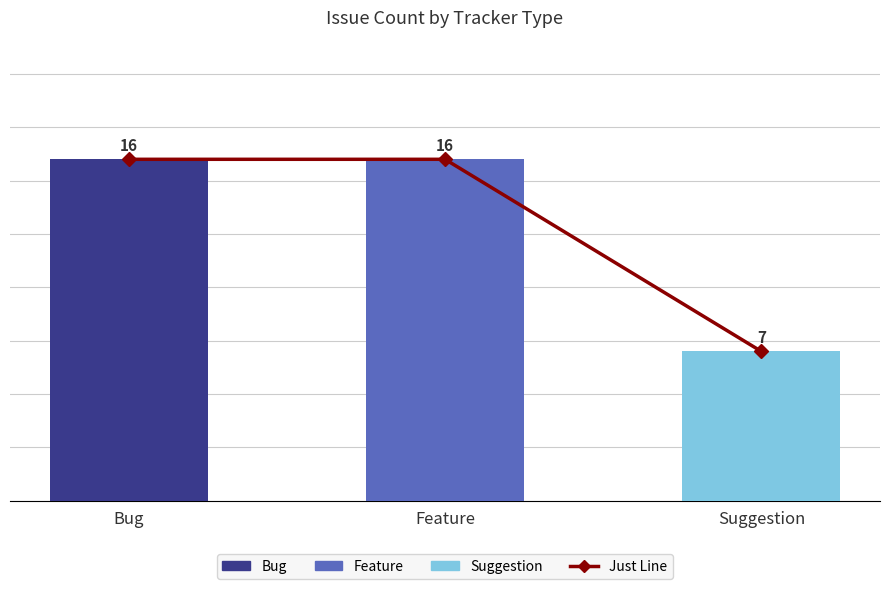

What position from the left is Bug?

1